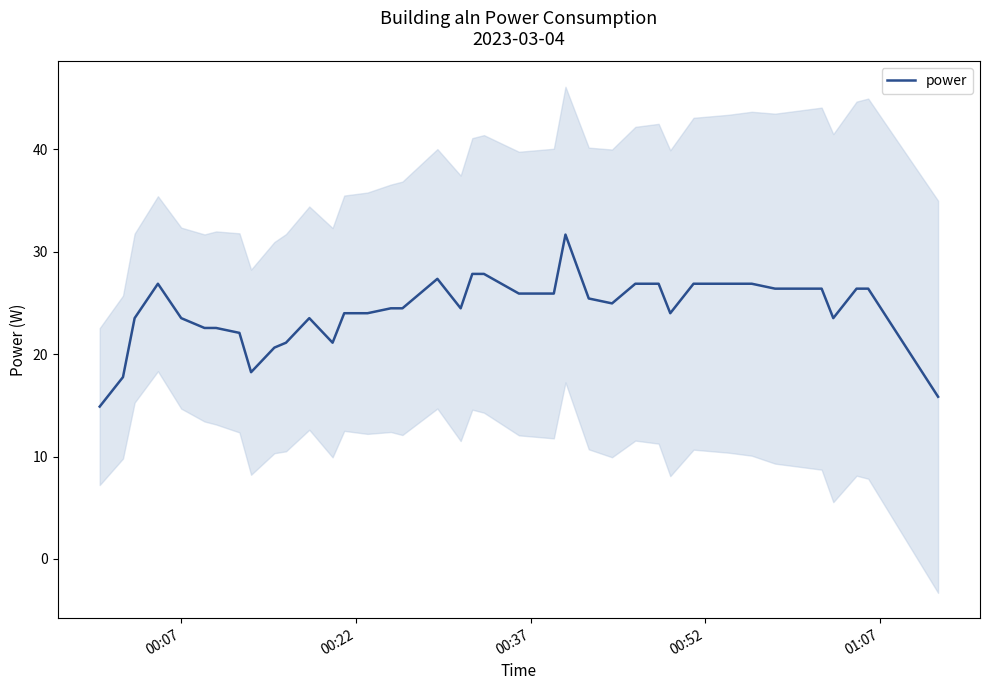

What is the maximum value for power?

31.7